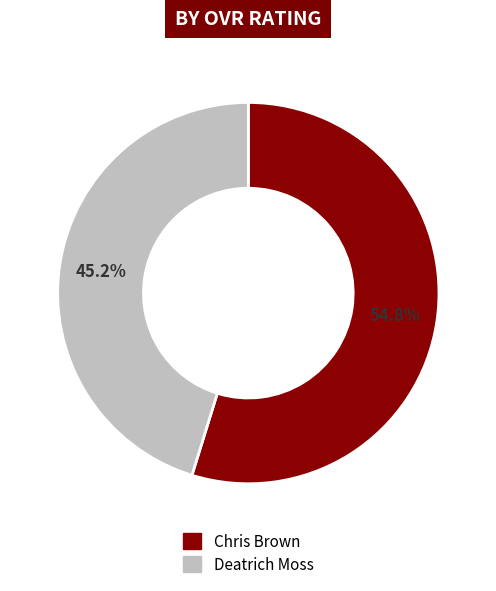

To the nearest percent, what is the average slice percentage?

50%